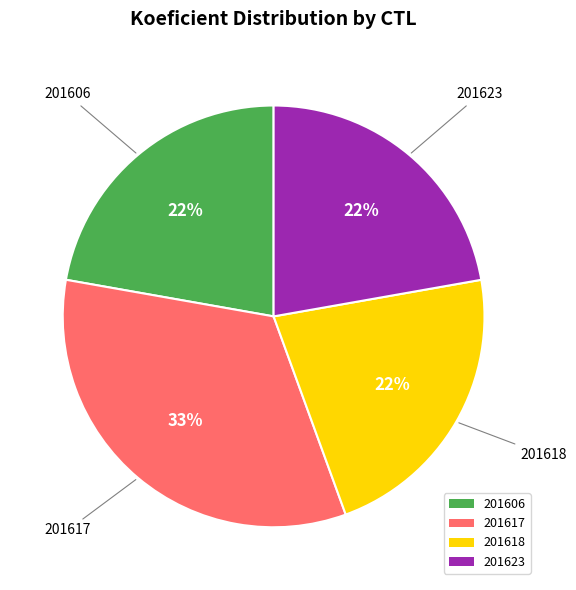

Which slice is the largest?

201617